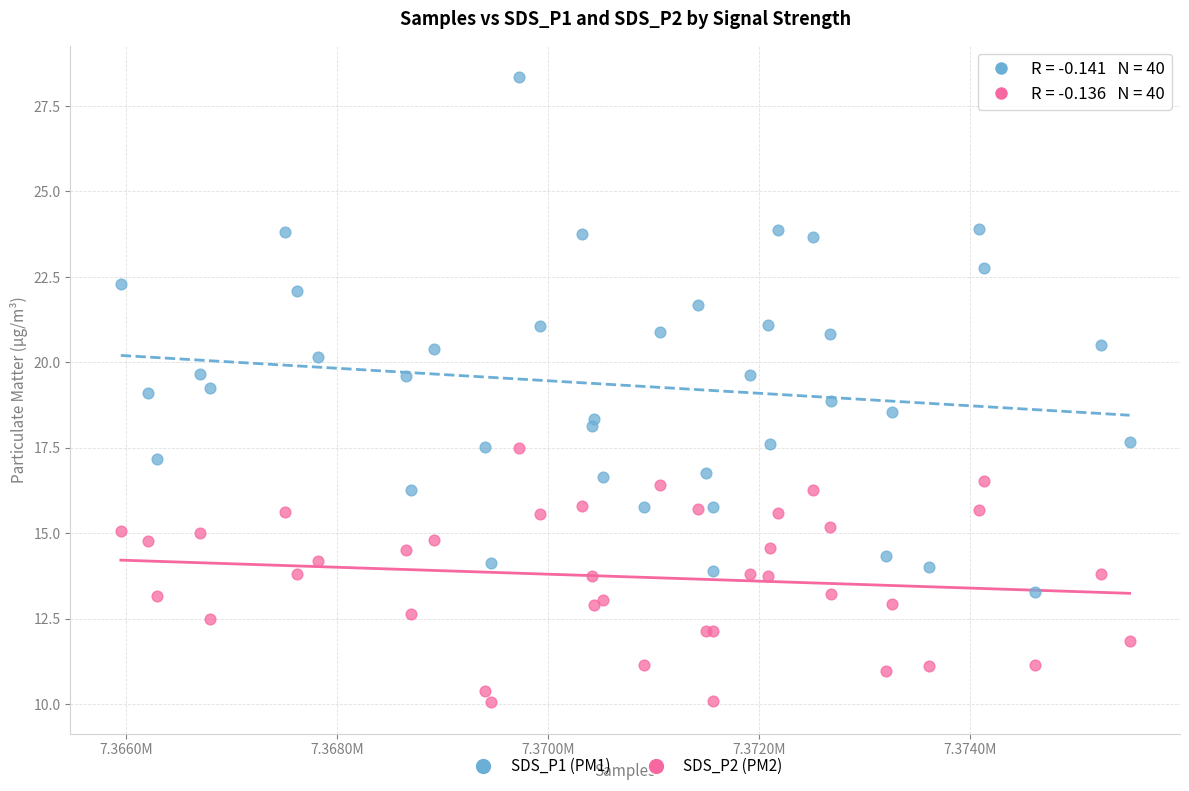

Which series contains the lowest Y value?

SDS_P2 (PM2)